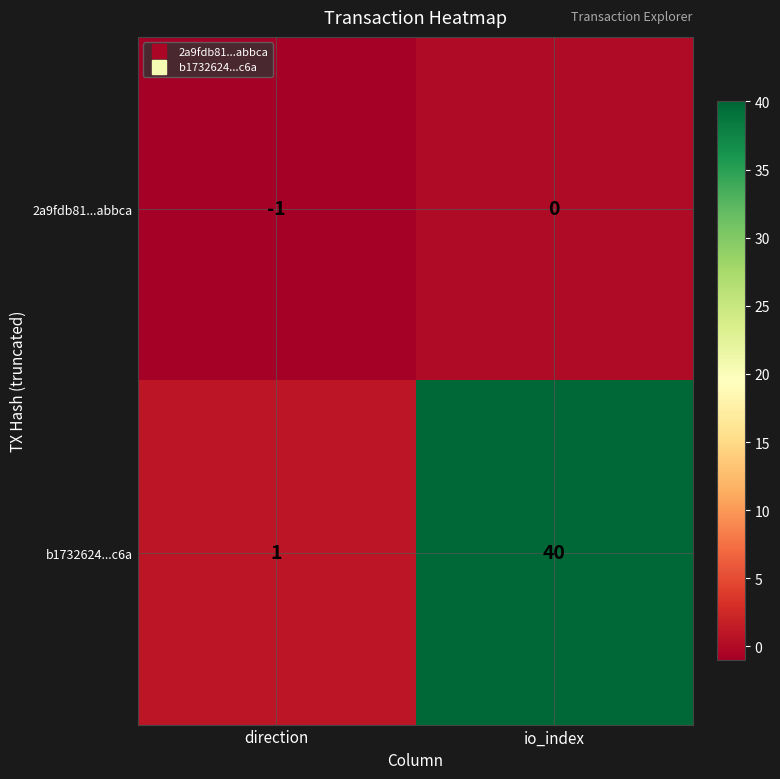

Rank the series by their maximum value, from lowest to highest.

2a9fdb81...abbca, b1732624...c6a